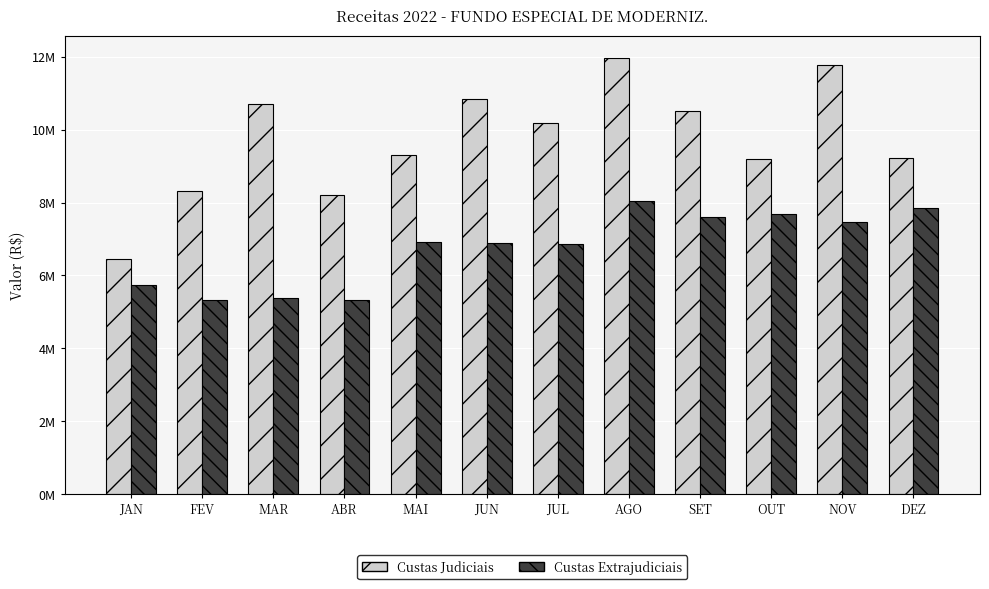

Reading left to right, transcribe all the data shown in this chart.

Custas Judiciais: JAN=6443571.3	FEV=8330910.6	MAR=10709393.4	ABR=8215050.8	MAI=9305981.6	JUN=10838688.5	JUL=10190440.4	AGO=11981458.7	SET=10522650.0	OUT=9208612.3	NOV=11781958.0	DEZ=9220997.9
Custas Extrajudiciais: JAN=5725546.4	FEV=5325940.8	MAR=5391649.5	ABR=5338356.7	MAI=6926375.7	JUN=6893911.4	JUL=6873167.6	AGO=8044761.1	SET=7590495.1	OUT=7677765.5	NOV=7477536.8	DEZ=7847449.0